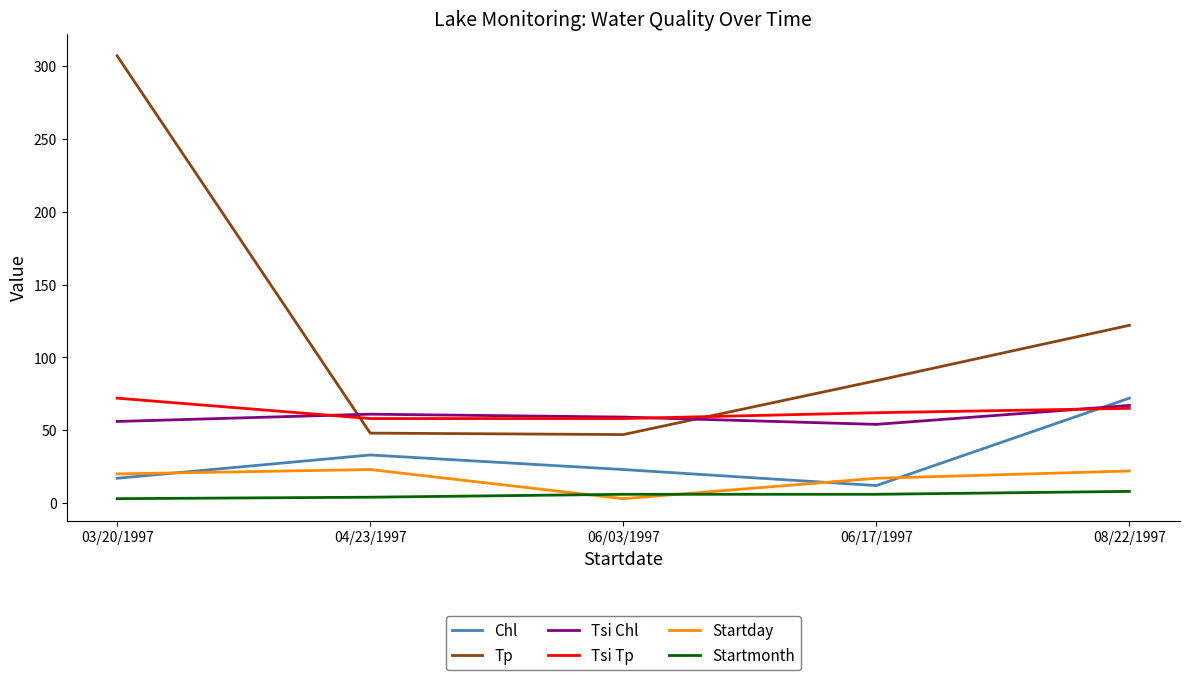

What position from the left is 06/03/1997?

3